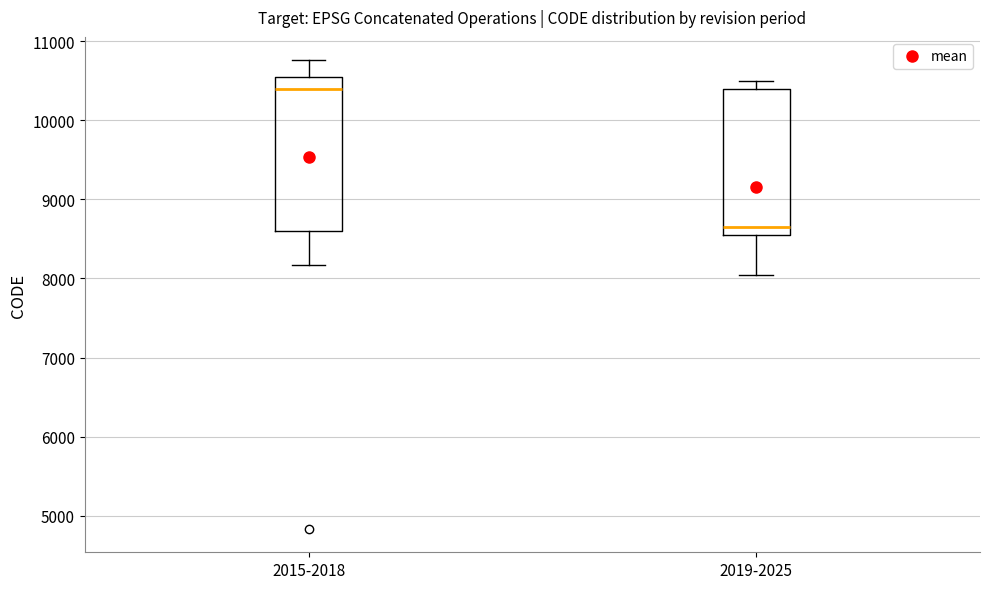

Reading left to right, transcribe this box plot: for each box, give where its median line is, the range the box spans, and where its two whiskers end, as read against the y-axis. The values are not printed on the chart, so give them approximately, as read against the axis.

2015-2018: median 10400, box 8600 to 10500, whiskers 8200 to 10800
2019-2025: median 8700, box 8600 to 10400, whiskers 8000 to 10500